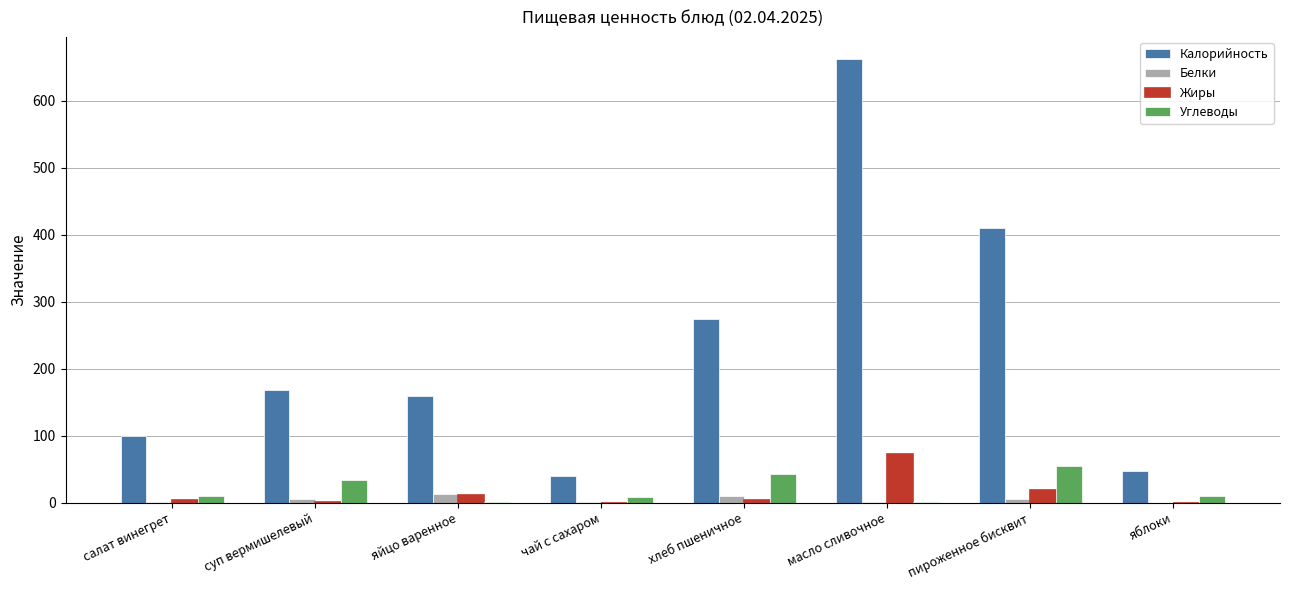

Between чай с сахаром and пироженное бисквит, which series saw the biggest shift?

Калорийность